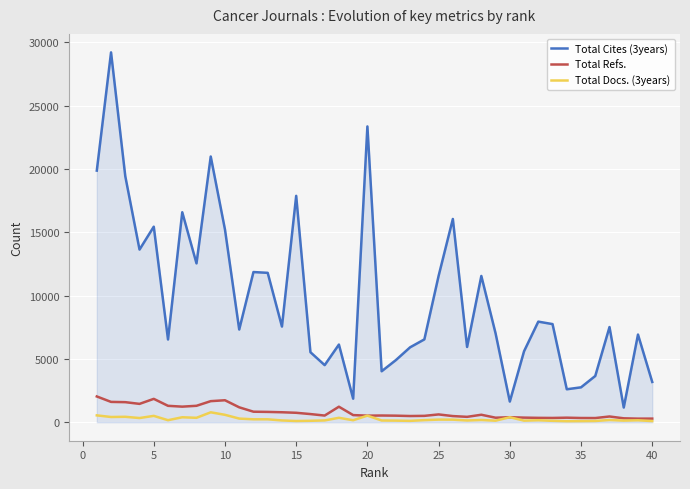

What is the greatest value displayed?

29196